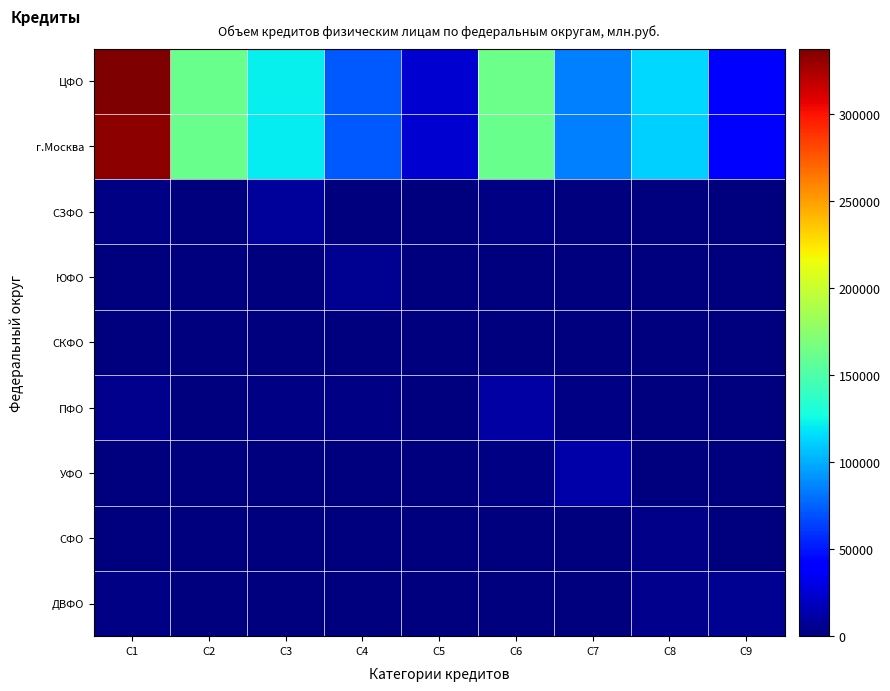

Reading left to right, list all the values displayed in this chart.

ЦФО: C1=337555	C2=162017	C3=121518	C4=72015	C5=24823	C6=163046	C7=85058	C8=114052	C9=42529
г.Москва: C1=333361	C2=161006	C3=120774	C4=71295	C5=24738	C6=161761	C7=84412	C8=111834	C9=41573
СЗФО: C1=1825	C2=597	C3=8537	C4=728	C5=73	C6=1499	C7=235	C8=232	C9=40
ЮФО: C1=855	C2=703	C3=164	C4=6411	C5=60	C6=77	C7=1168	C8=22	C9=3
СКФО: C1=36	C2=36	C3=3	C4=0	C5=211	C6=0	C7=0	C8=0	C9=0
ПФО: C1=4292	C2=1206	C3=1564	C4=1388	C5=210	C6=11100	C7=1788	C8=1317	C9=76
УФО: C1=702	C2=127	C3=826	C4=924	C5=25	C6=1747	C7=12321	C8=1204	C9=318
СФО: C1=395	C2=153	C3=51	C4=62	C5=7	C6=130	C7=54	C8=3330	C9=5
ДВФО: C1=1753	C2=429	C3=1219	C4=389	C5=110	C6=1039	C7=366	C8=4047	C9=5594